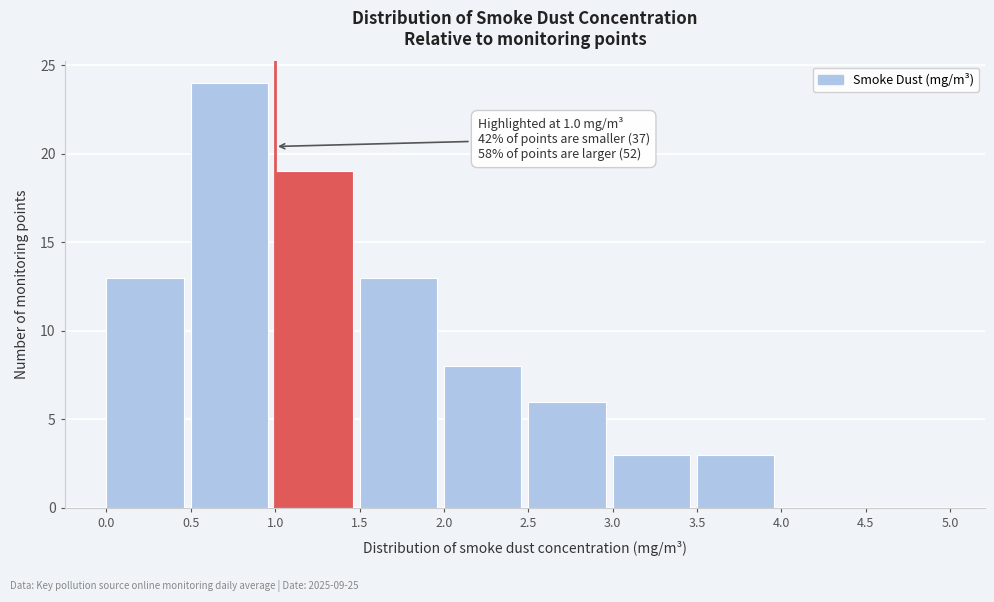

Which range on the x-axis has the tallest bar?

0.5 to 1.0